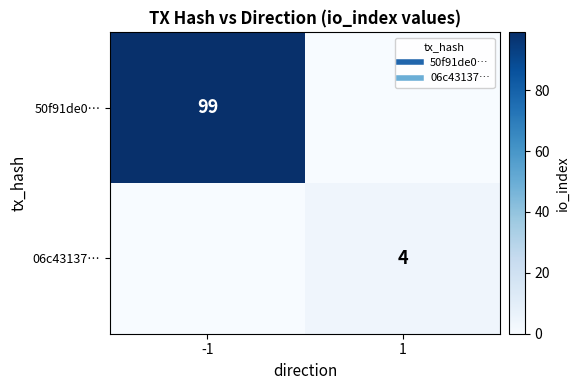

What is the difference between the highest and lowest values at 1?

4